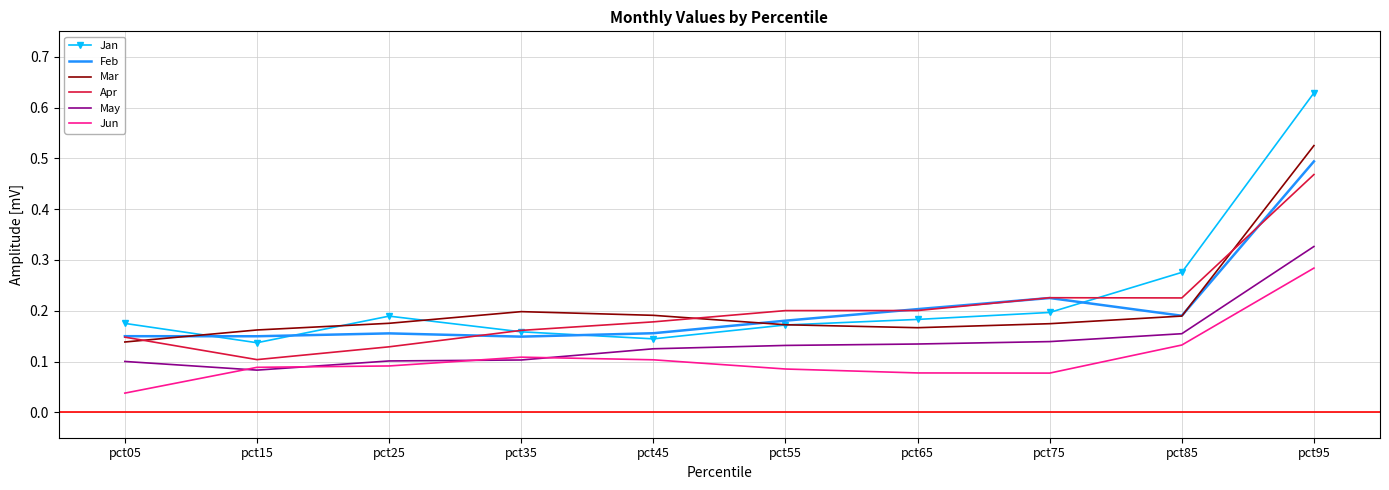

What are all the series names shown in the legend?

Jan, Feb, Mar, Apr, May, Jun